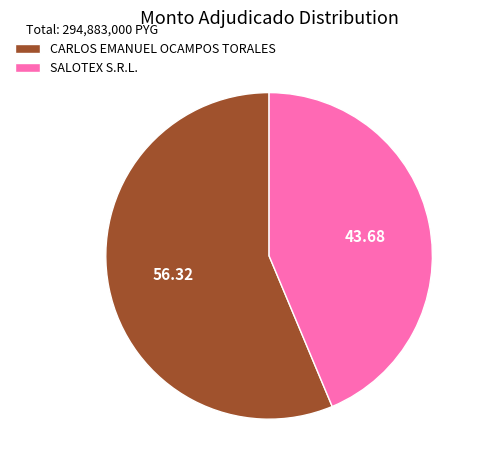

Is there a majority slice in this chart?

Yes